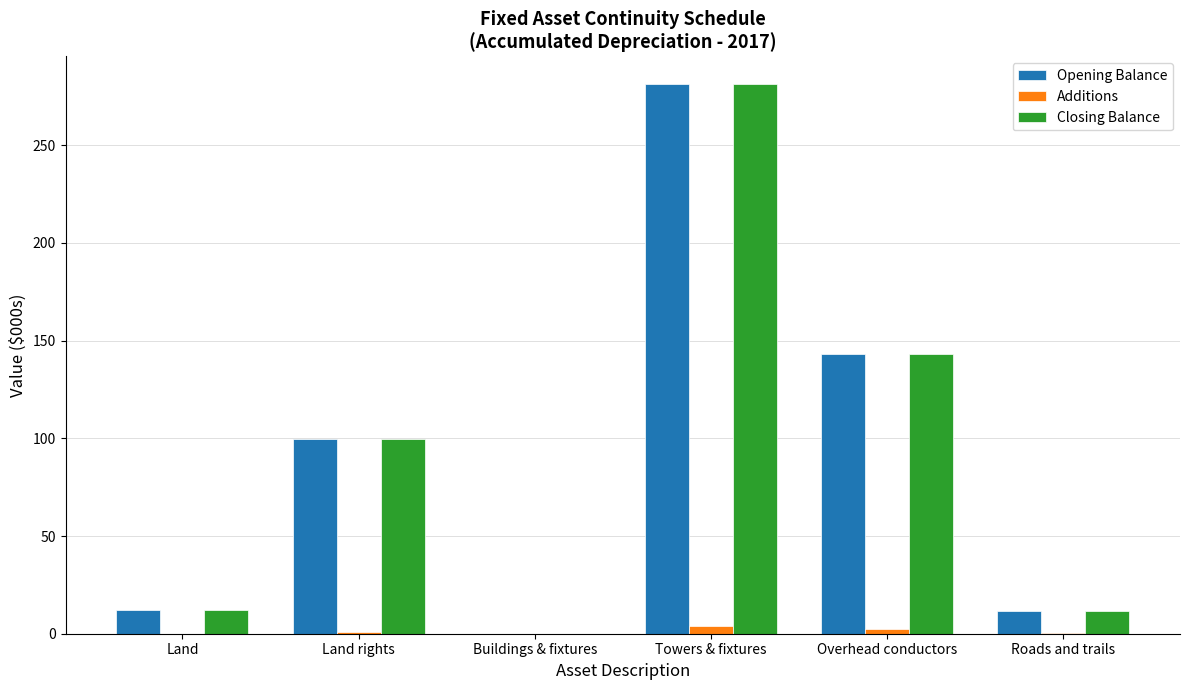

What is the sum of all Additions values?

7.2